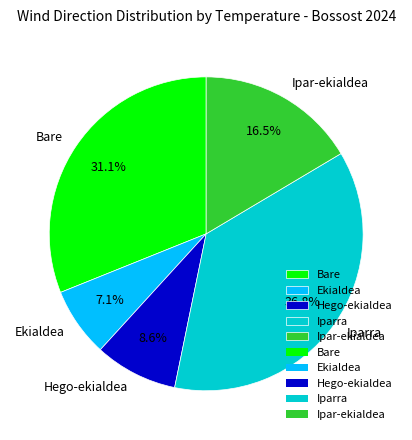

Which slice is the smallest?

Ekialdea